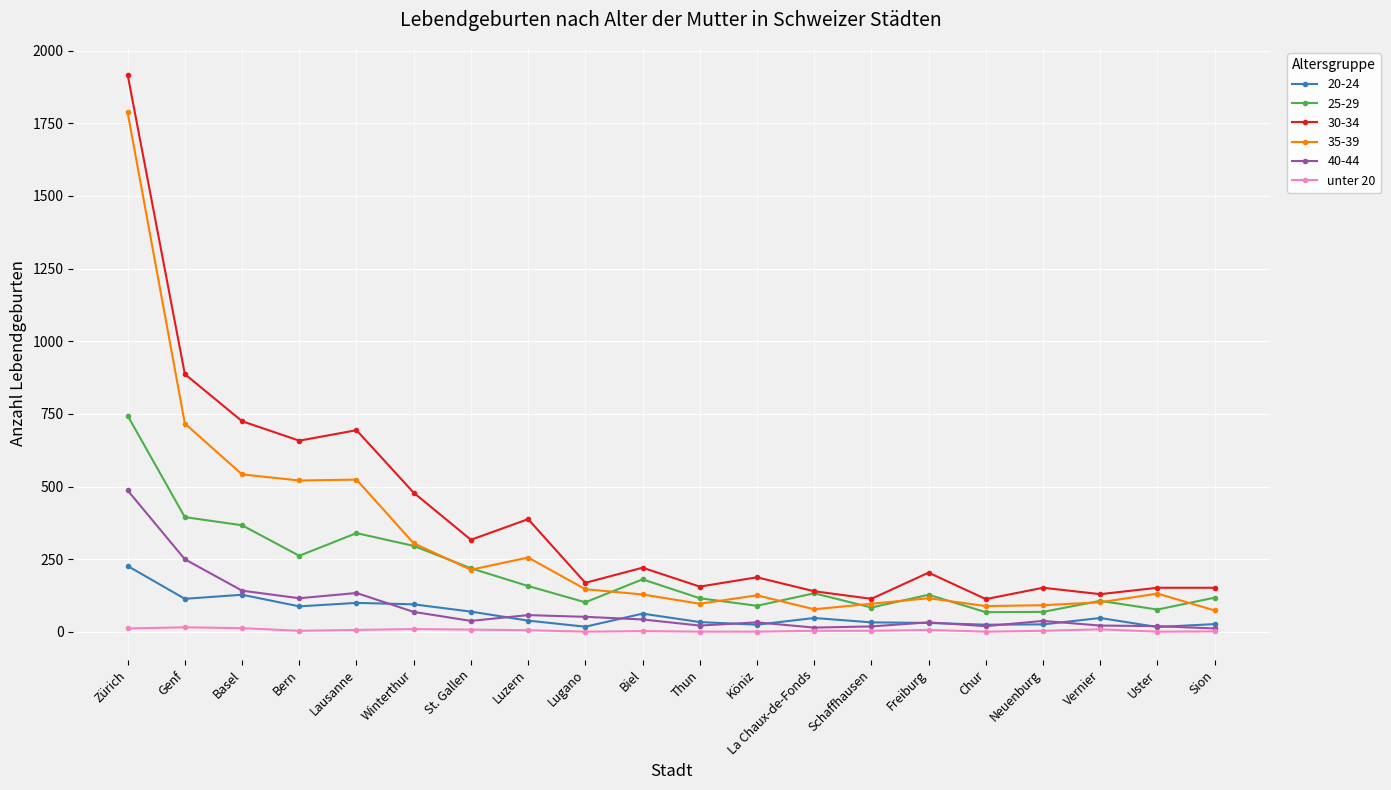

At which category is the sum across all series the highest?

Zürich